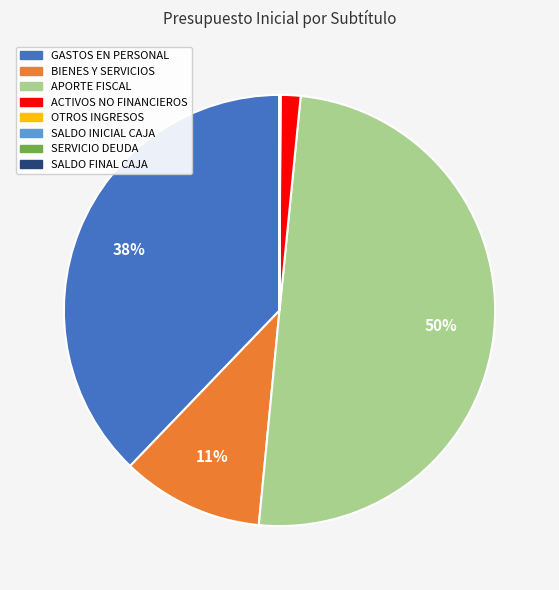

To the nearest percent, what is the average slice percentage?

12%